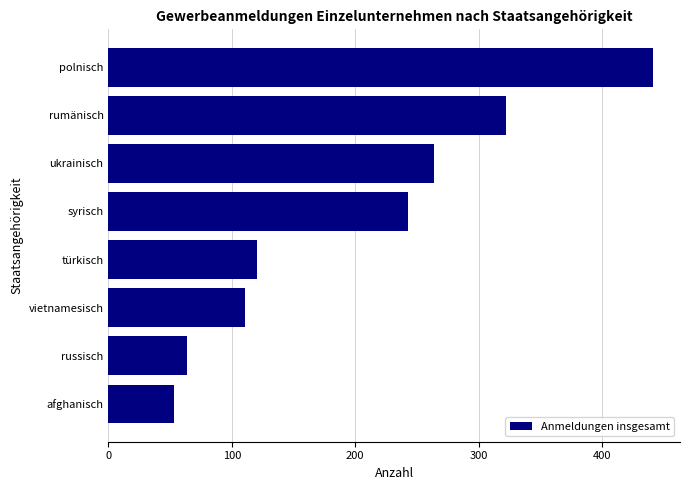

What is the average value?

202